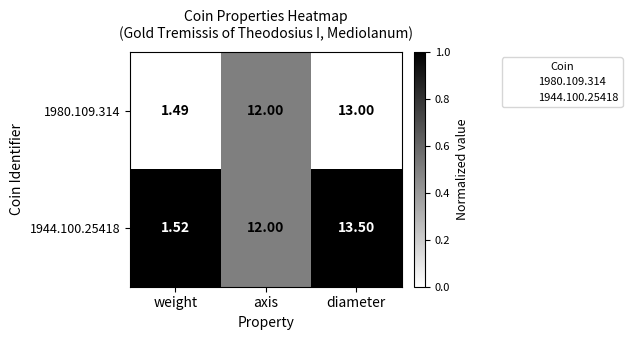

Rank the categories by 1944.100.25418 value from highest to lowest.

diameter, axis, weight